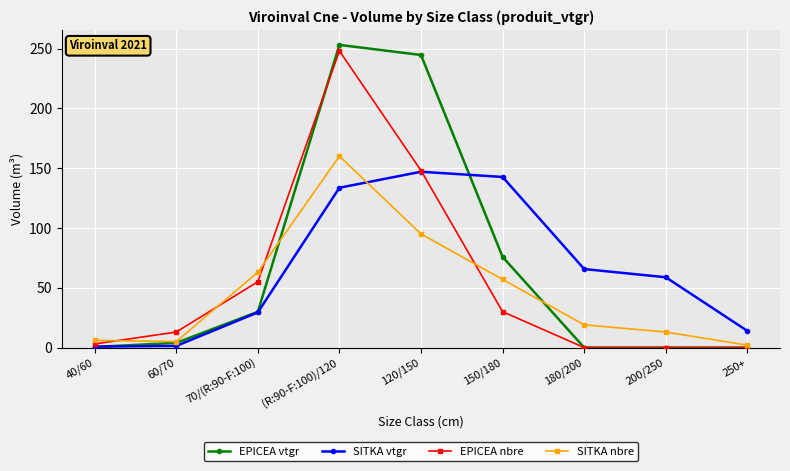

In SITKA nbre, how many points are lower than both neighbors (excluding endpoints)?

1